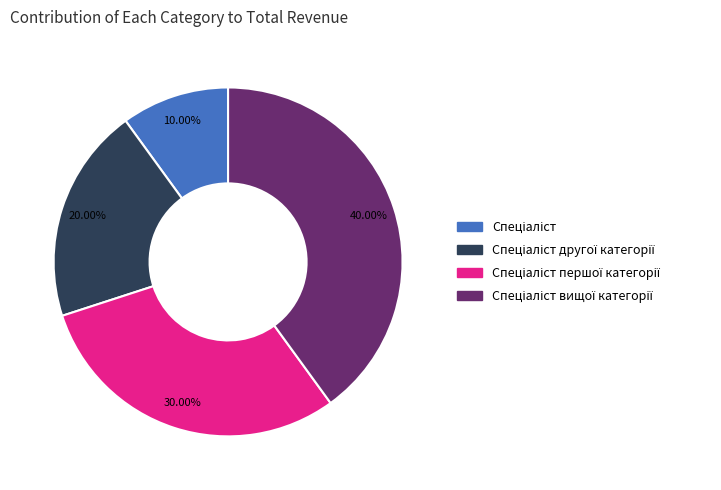

Is there a majority slice in this chart?

No